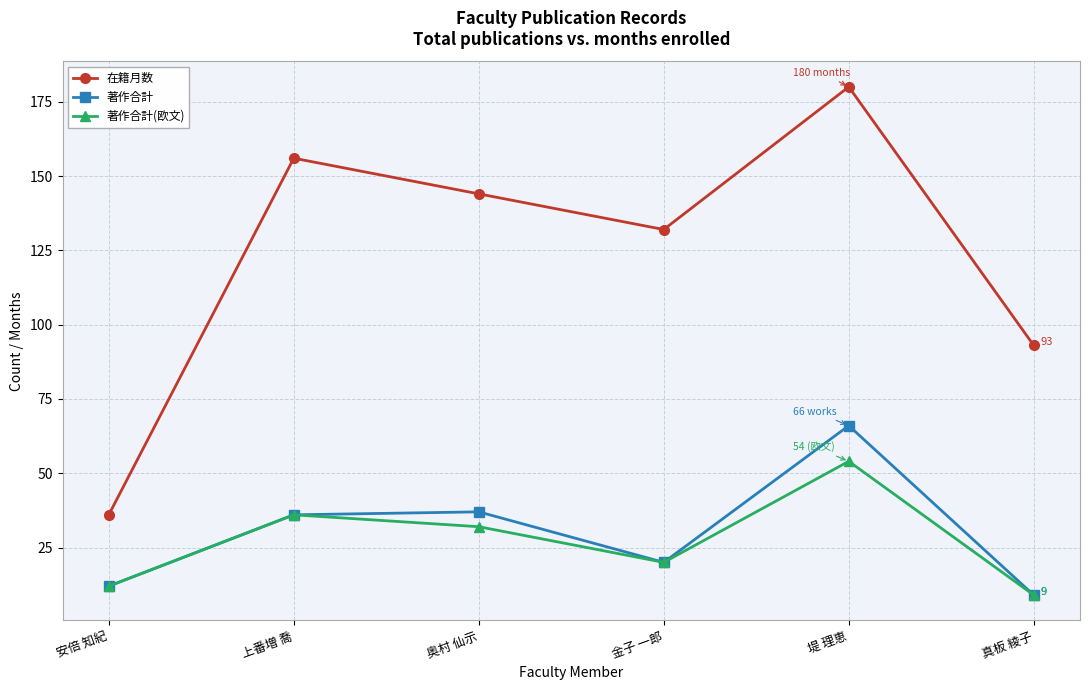

At which category does the chart reach its minimum across all series?

真板 綾子